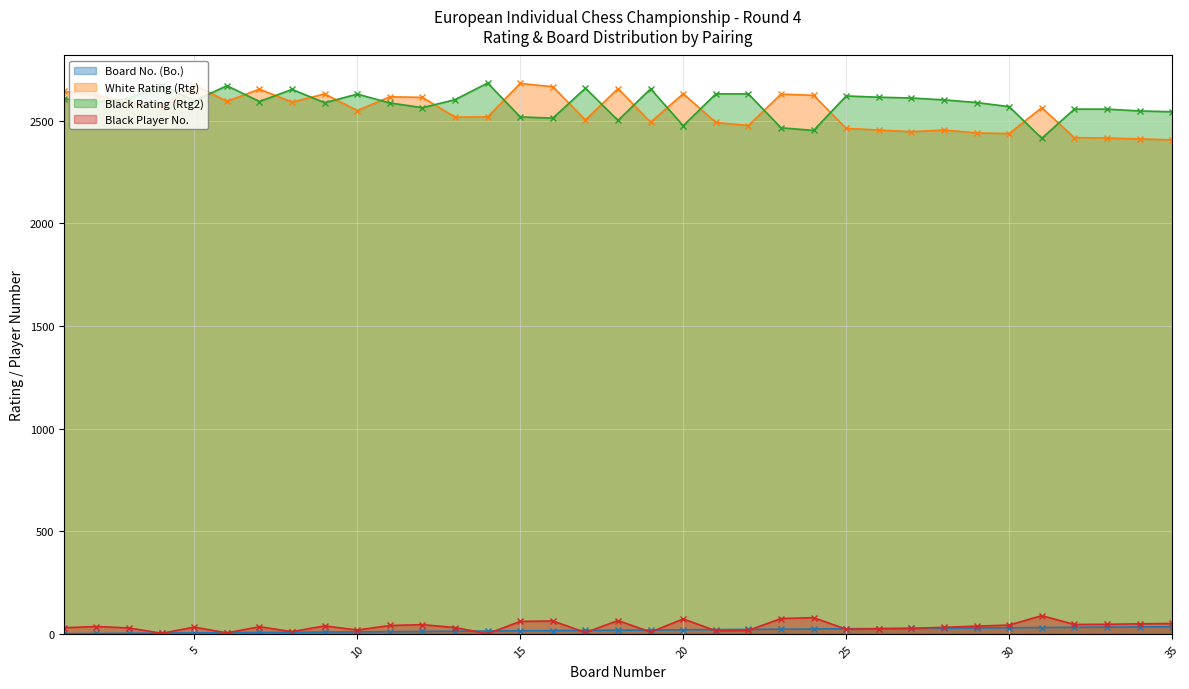

How many lines are shown in the chart?

4